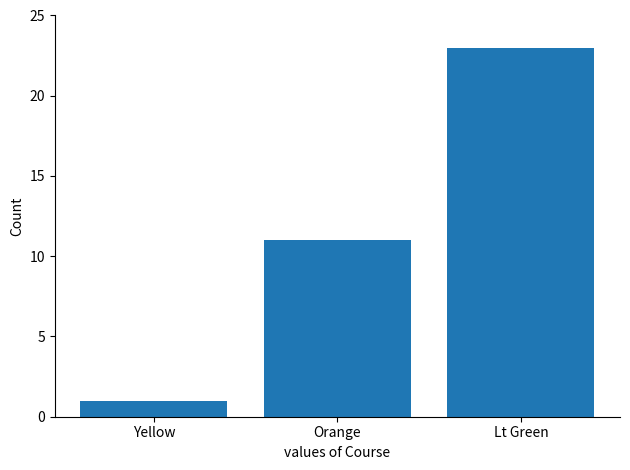

List the labels in order of value, largest first.

Lt Green, Orange, Yellow